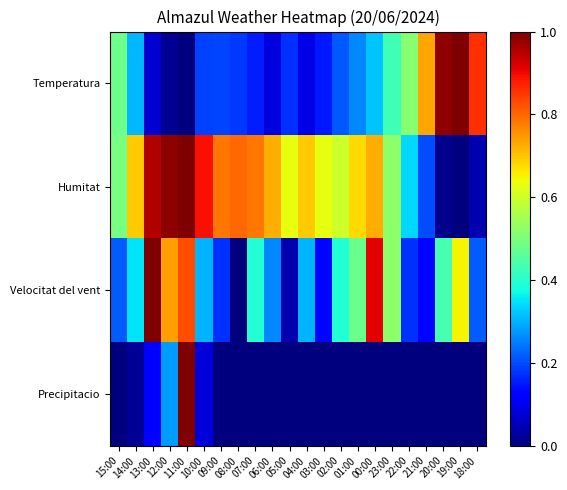

Reading left to right, list all the values displayed in this chart.

Temperatura: 15:00=0.5	14:00=0.3	13:00=0.1	12:00=0.0	11:00=0.0	10:00=0.2	09:00=0.2	08:00=0.2	07:00=0.2	06:00=0.1	05:00=0.2	04:00=0.1	03:00=0.1	02:00=0.2	01:00=0.3	00:00=0.3	23:00=0.4	22:00=0.5	21:00=0.7	20:00=1.0	19:00=1.0	18:00=0.9
Humitat: 15:00=0.5	14:00=0.7	13:00=1.0	12:00=1.0	11:00=1.0	10:00=0.9	09:00=0.8	08:00=0.8	07:00=0.8	06:00=0.7	05:00=0.6	04:00=0.7	03:00=0.6	02:00=0.6	01:00=0.7	00:00=0.7	23:00=0.5	22:00=0.3	21:00=0.2	20:00=0.0	19:00=0.0	18:00=0.0
Velocitat del vent: 15:00=0.2	14:00=0.3	13:00=1.0	12:00=0.7	11:00=0.8	10:00=0.3	09:00=0.2	08:00=0.0	07:00=0.4	06:00=0.3	05:00=0.0	04:00=0.3	03:00=0.1	02:00=0.4	01:00=0.5	00:00=0.9	23:00=0.5	22:00=0.2	21:00=0.1	20:00=0.4	19:00=0.7	18:00=0.2
Precipitacio: 15:00=0.0	14:00=0.0	13:00=0.1	12:00=0.3	11:00=1.0	10:00=0.1	09:00=0.0	08:00=0.0	07:00=0.0	06:00=0.0	05:00=0.0	04:00=0.0	03:00=0.0	02:00=0.0	01:00=0.0	00:00=0.0	23:00=0.0	22:00=0.0	21:00=0.0	20:00=0.0	19:00=0.0	18:00=0.0